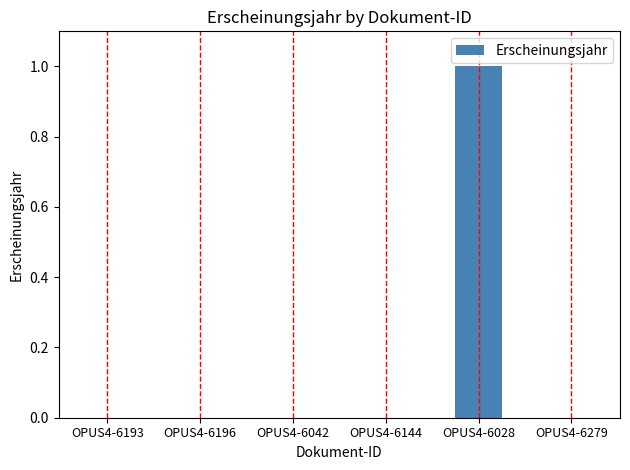

At which category does the chart reach its peak across all series?

OPUS4-6028